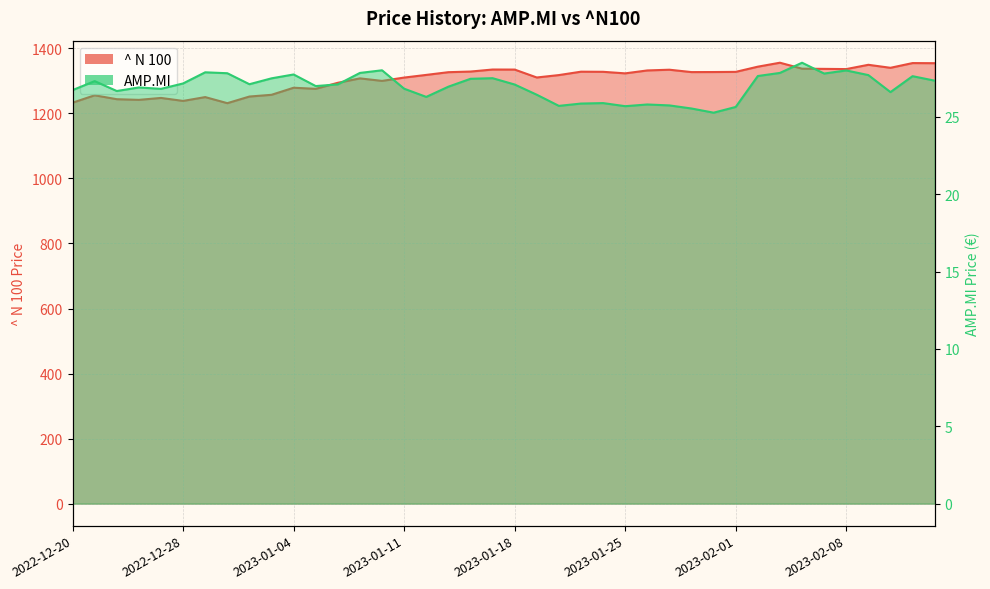

At how many categories does at least one series exceed 1034?

40